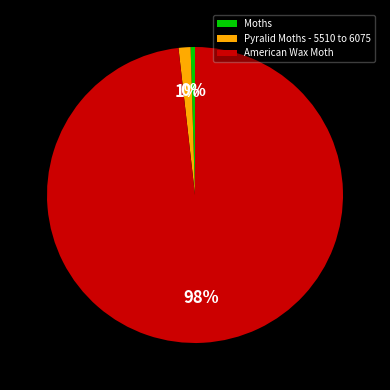

Is it true that Pyralid Moths - 5510 to 6075 is 1% of the pie?

True